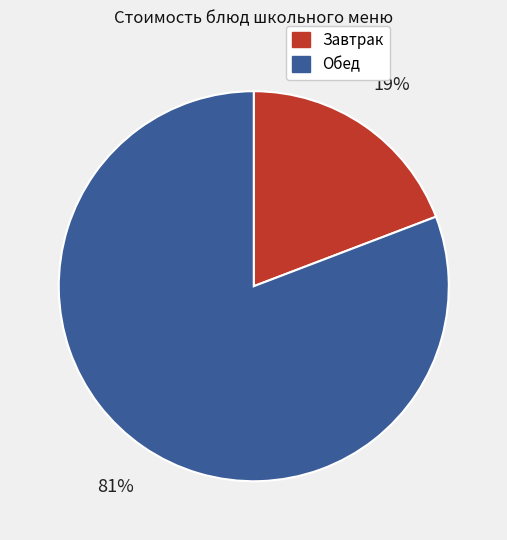

To the nearest percent, what is the difference between the largest and smallest slice percentages?

62%